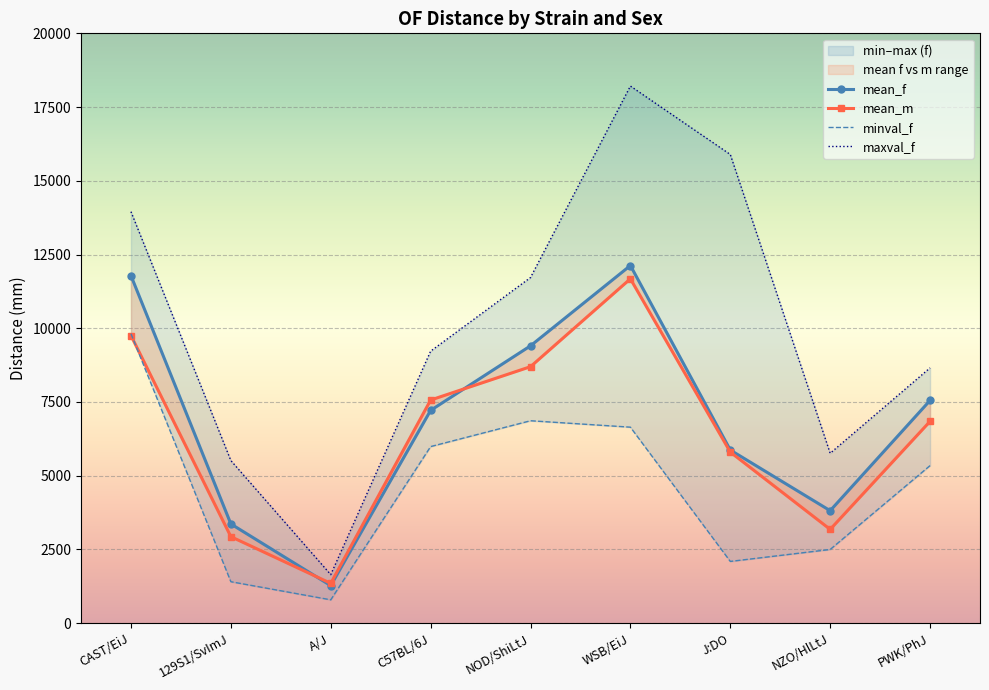

What is the total value across all series at J:DO?

29659